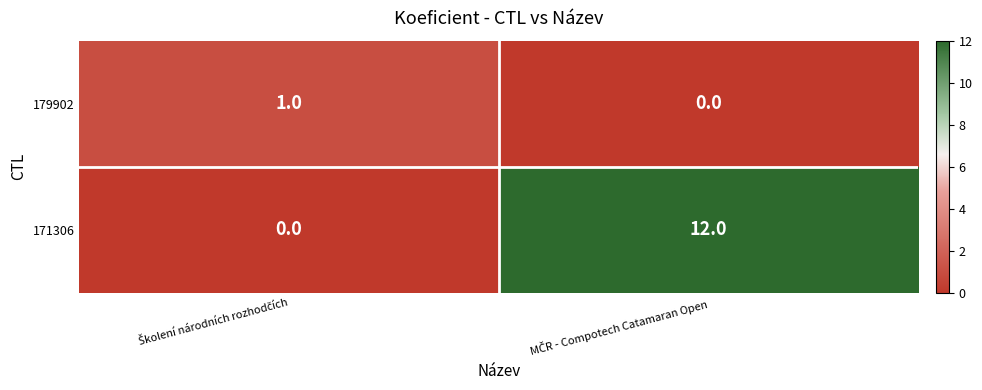

Which series has the widest spread of values?

171306